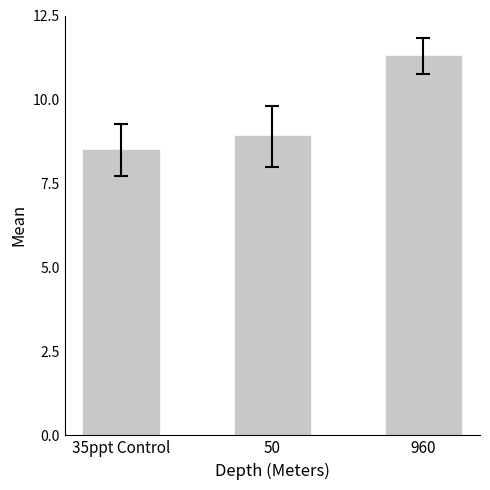

Is it true that the value at 960 is 16.4?

False